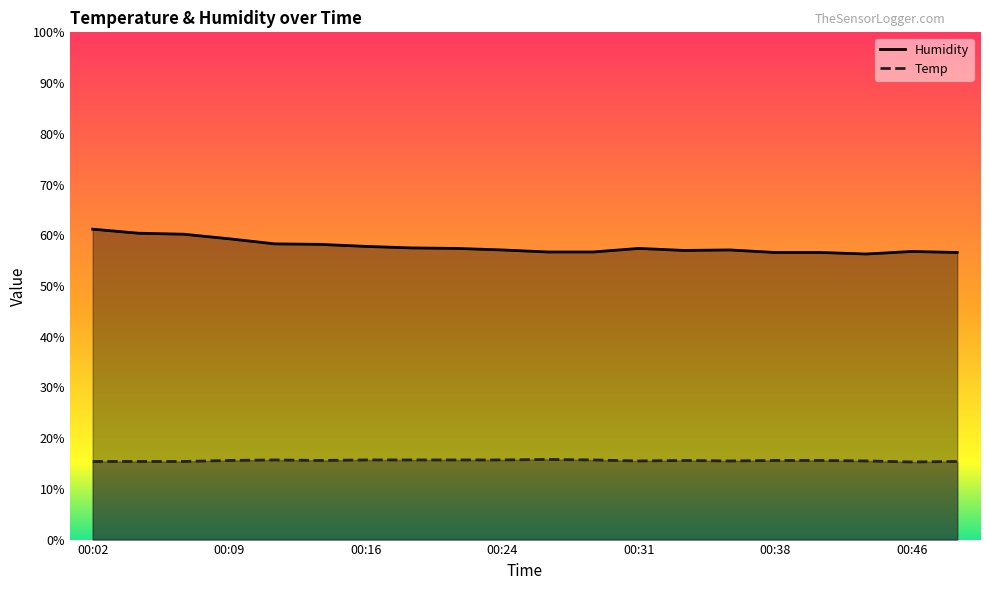

What is the sum of the Humidity values at 00:21 and 00:41?

114.0